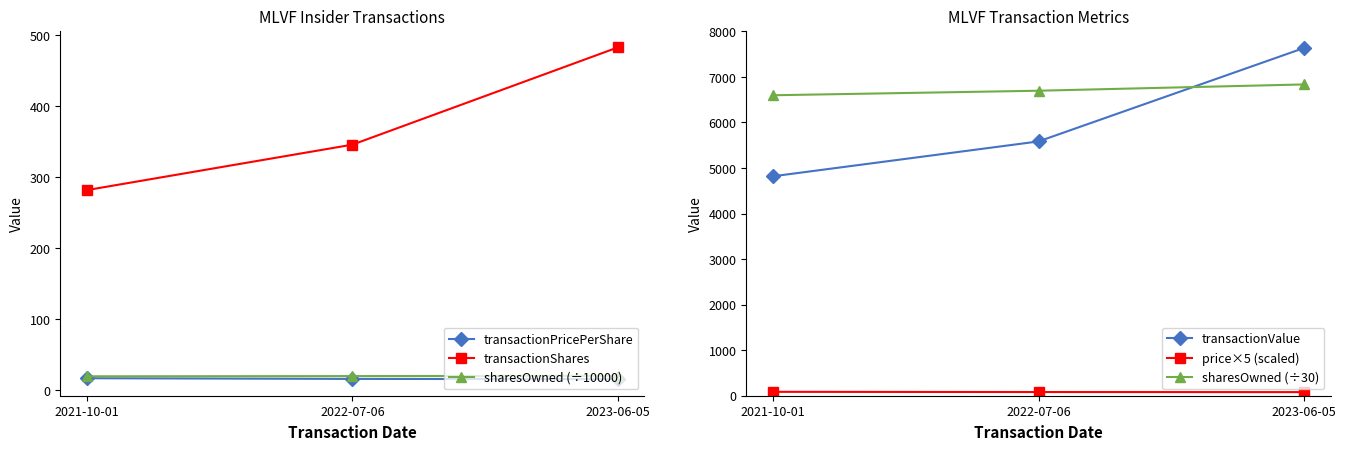

Reading left to right, extract all data points from this chart.

transactionPricePerShare: 2021-10-01=17.1	2022-07-06=16.1	2023-06-05=15.8
transactionShares: 2021-10-01=282.0	2022-07-06=346.0	2023-06-05=483.0
sharesOwned (÷10000): 2021-10-01=19.8	2022-07-06=20.1	2023-06-05=20.5
transactionValue: 2021-10-01=4819.0	2022-07-06=5584.0	2023-06-05=7636.0
price×5 (scaled): 2021-10-01=85.5	2022-07-06=80.8	2023-06-05=79.1
sharesOwned (÷30): 2021-10-01=6597.9	2022-07-06=6697.5	2023-06-05=6835.6